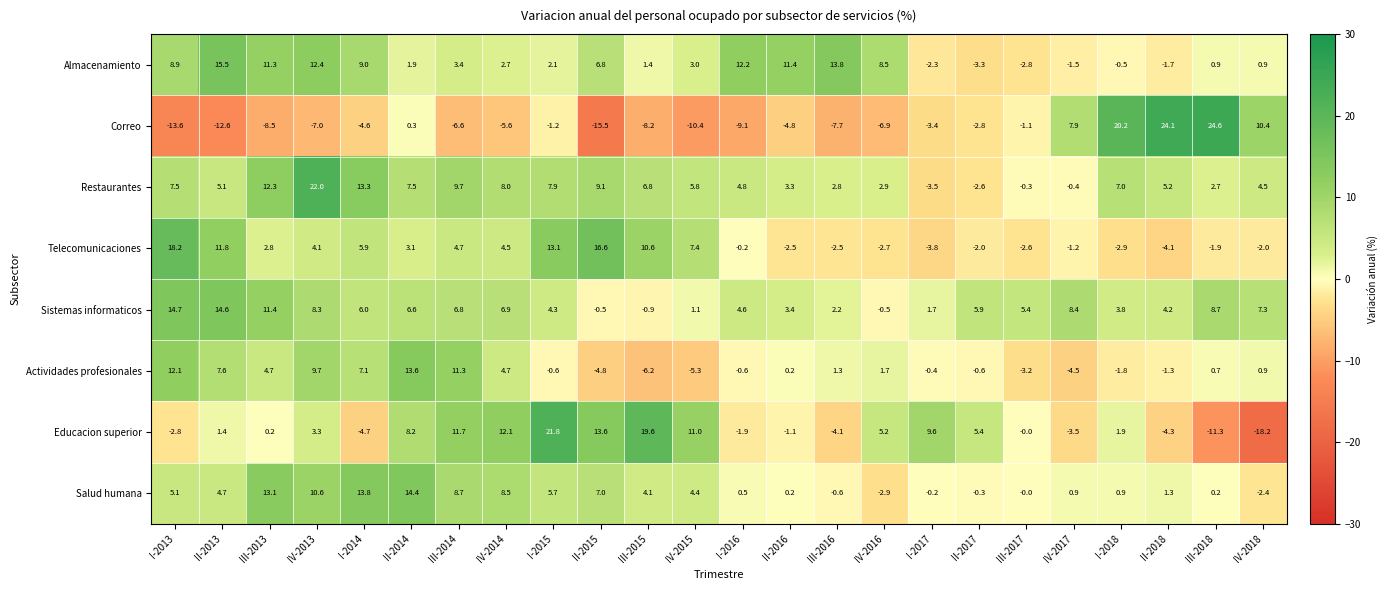

The Restaurantes series shows 9.7 at III-2014. True or false?

True